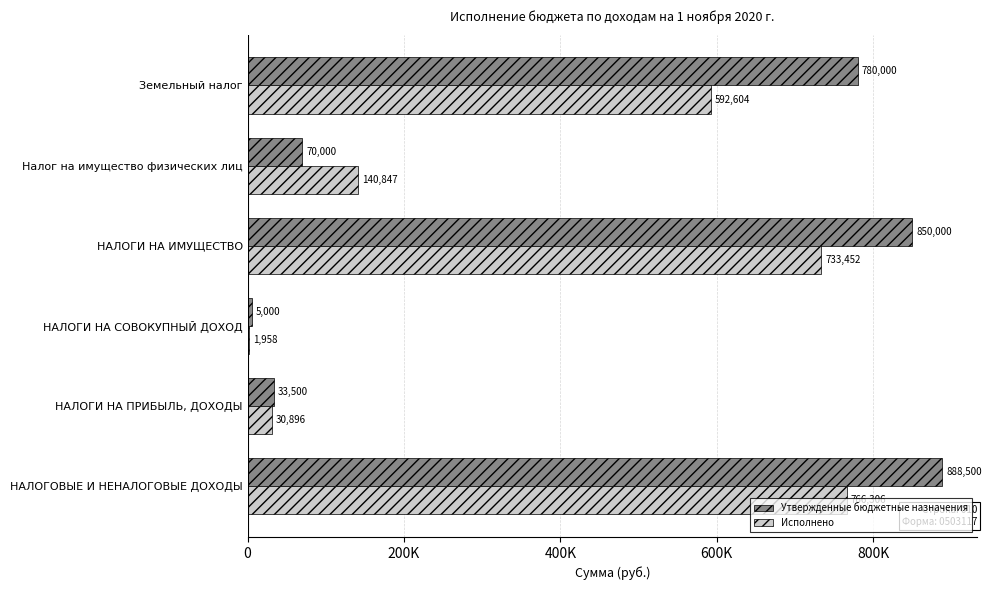

What are all the series names shown in the legend?

Утвержденные бюджетные назначения, Исполнено